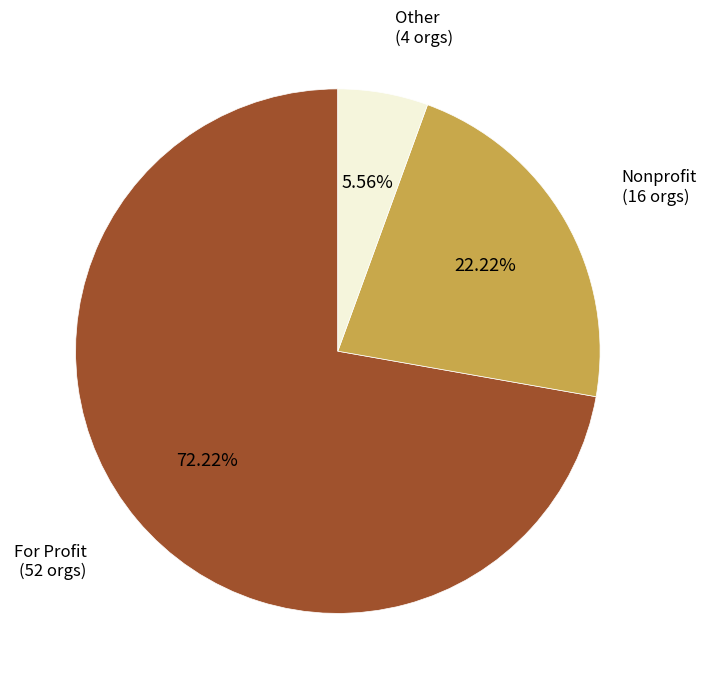

How many slices are in this pie chart?

3